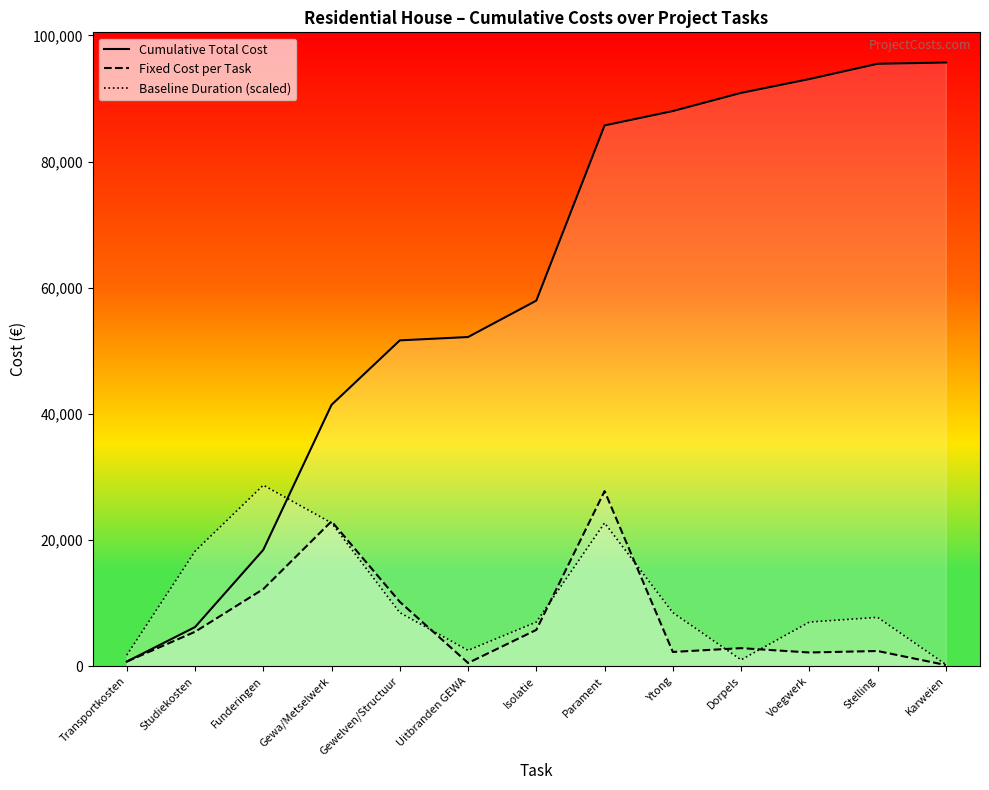

What is the value of the Fixed Cost per Task point at the 3rd from the left?

12241.0